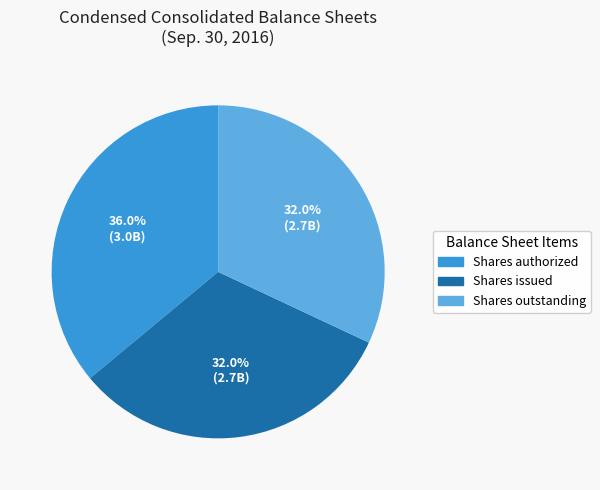

How many segments does this pie chart have?

3